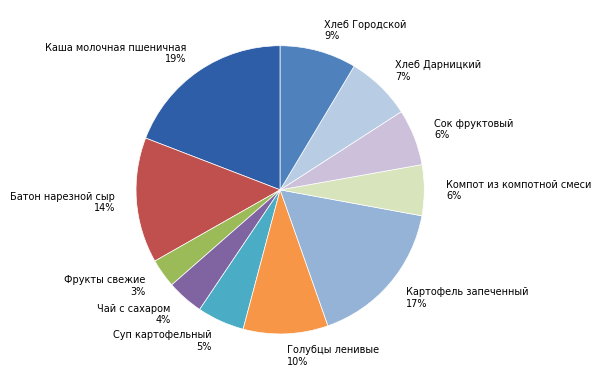

What is the largest slice in the pie chart?

Каша молочная пшеничная